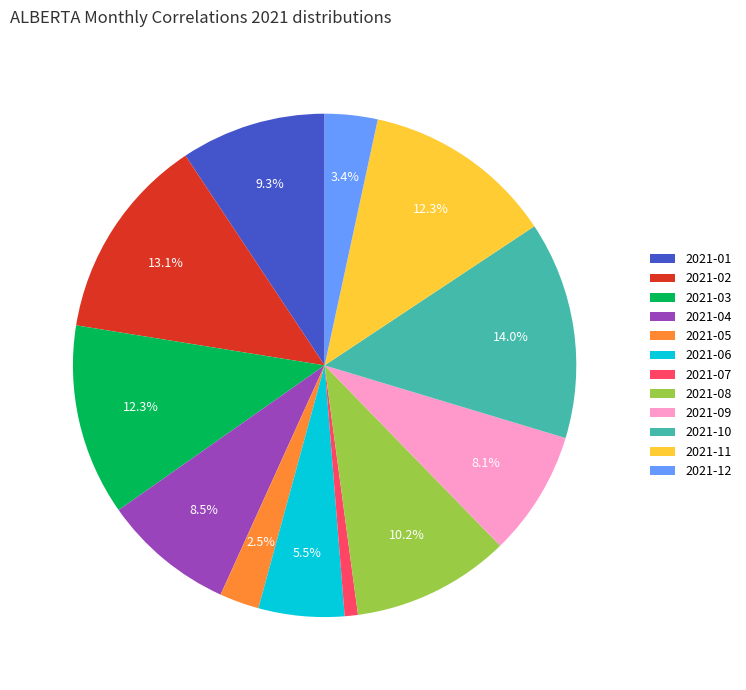

Do 2021-10 and 2021-01 together represent more than half of the pie?

No